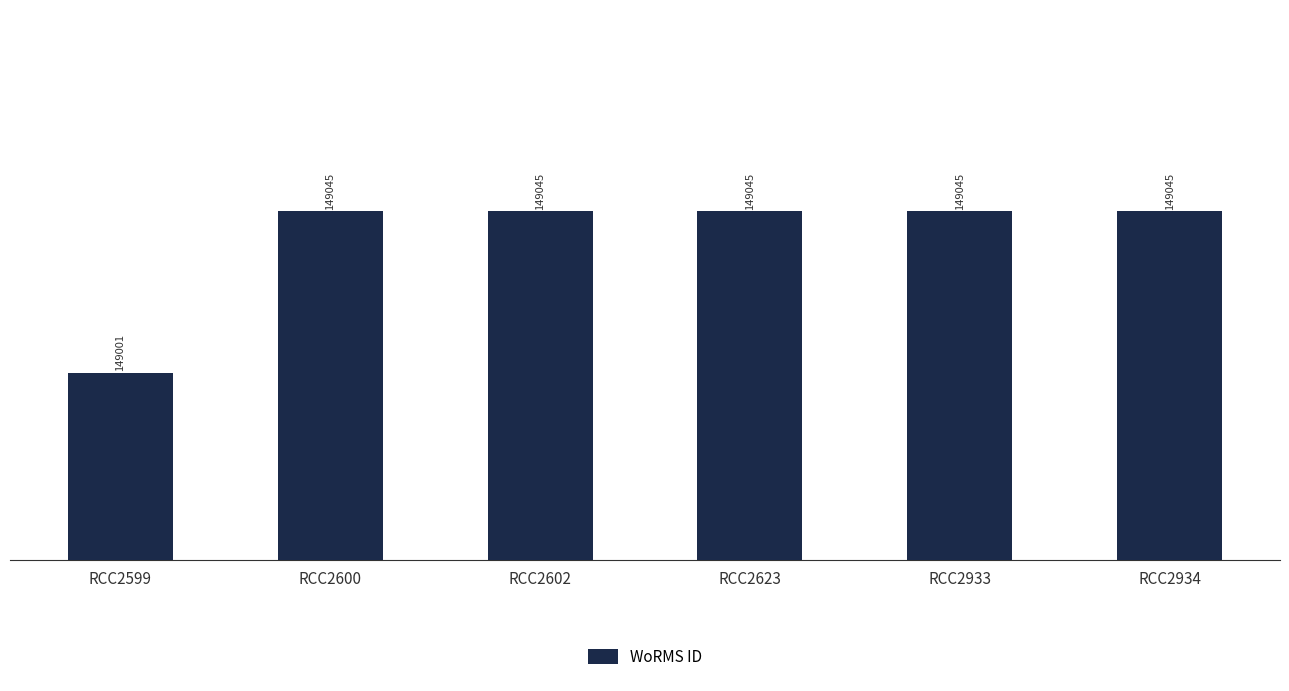

Reading left to right, transcribe all the data shown in this chart.

RCC2599=149001	RCC2600=149045	RCC2602=149045	RCC2623=149045	RCC2933=149045	RCC2934=149045